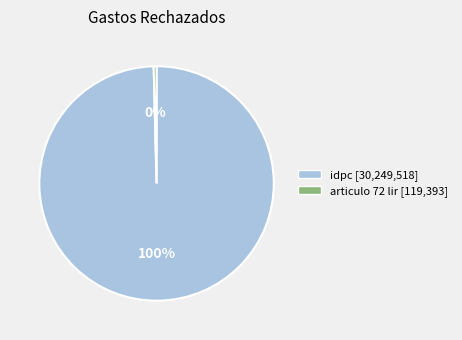

Count the number of slices in the pie.

2